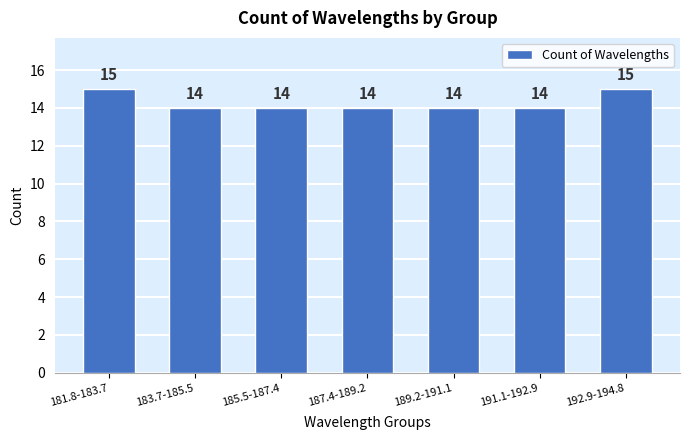

Reading right to left, extract all data points from this chart.

192.9-194.8=15	191.1-192.9=14	189.2-191.1=14	187.4-189.2=14	185.5-187.4=14	183.7-185.5=14	181.8-183.7=15